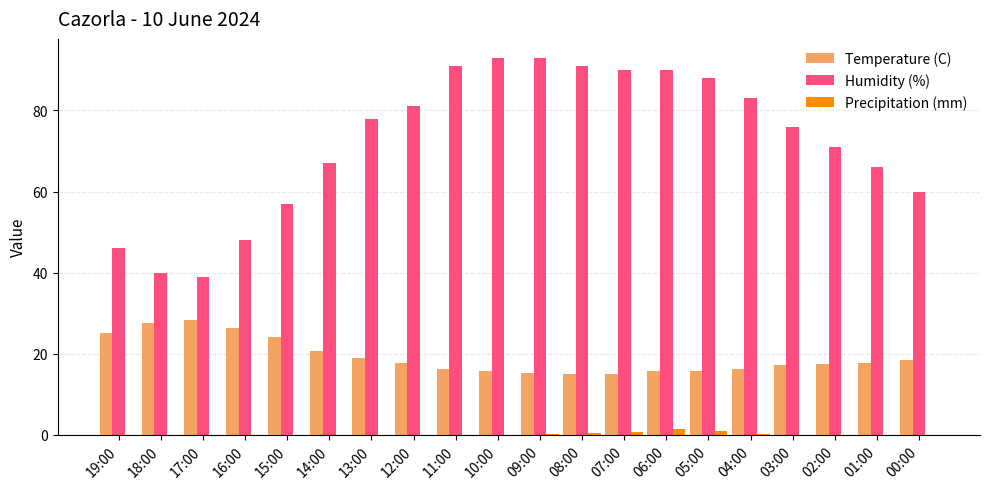

Between 09:00 and 04:00, which series saw the biggest shift?

Humidity (%)